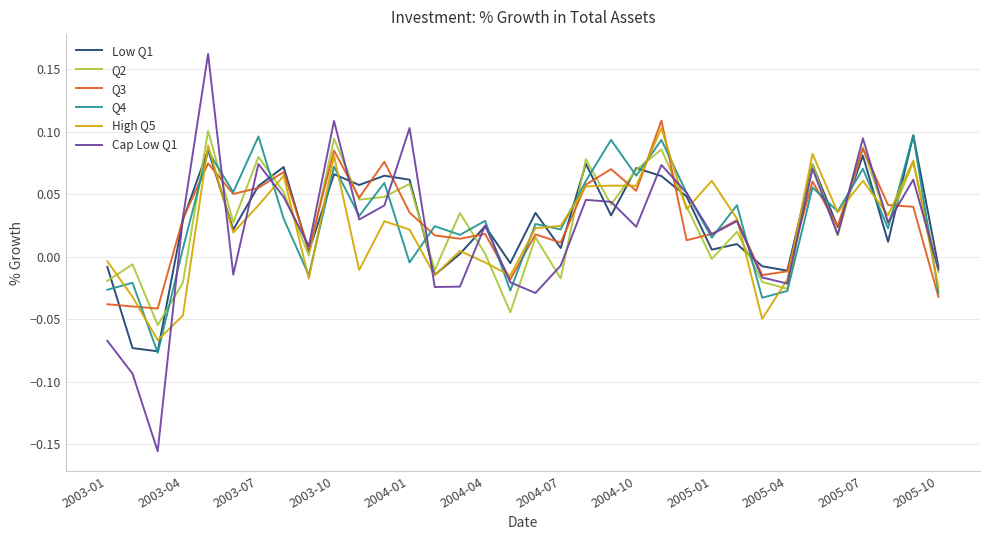

Which series has the widest spread of values?

Cap Low Q1